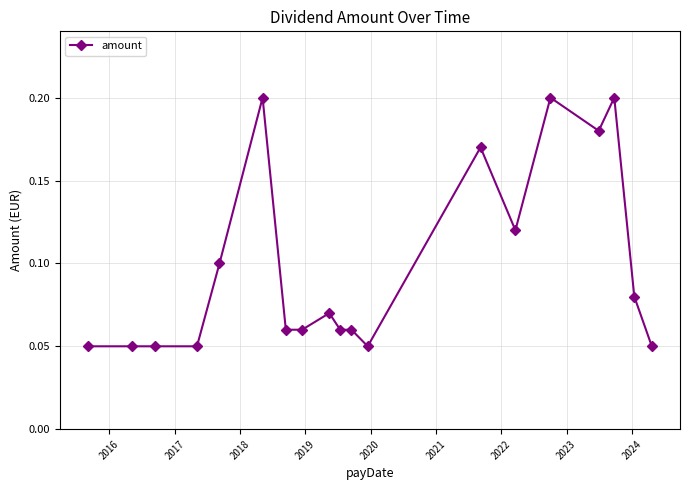

What is the sum of all values?

1.9